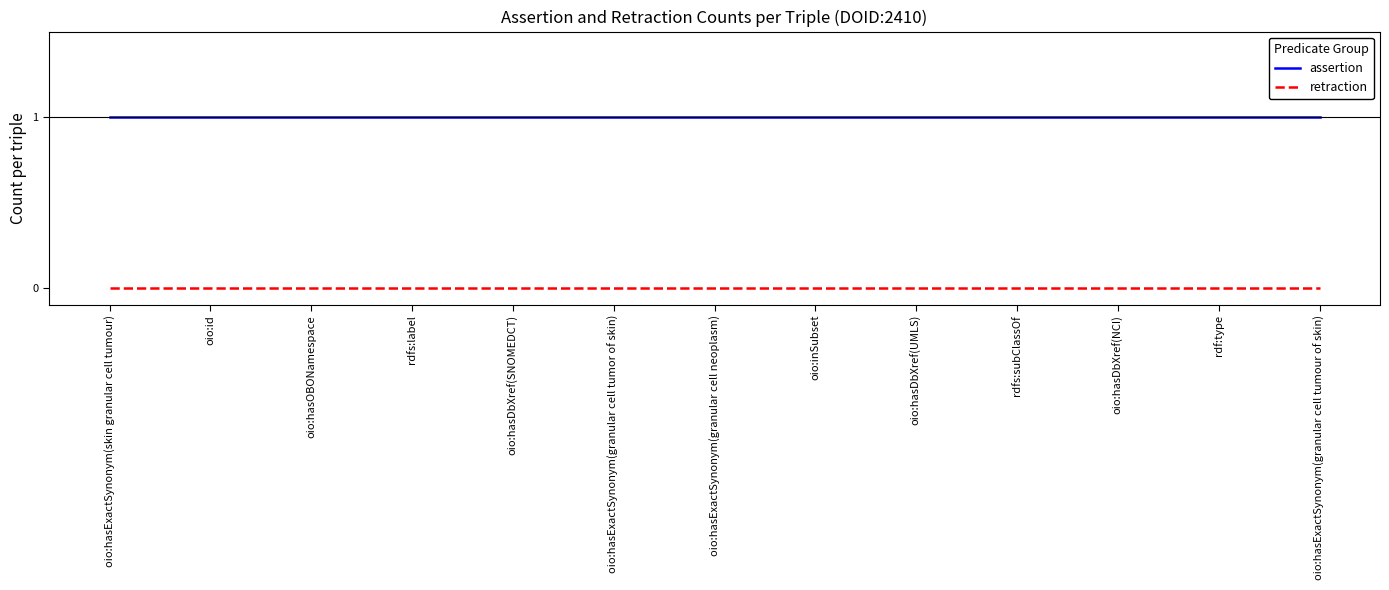

At oio:hasExactSynonym(granular cell tumor of skin), list the series in order from largest to smallest.

assertion, retraction